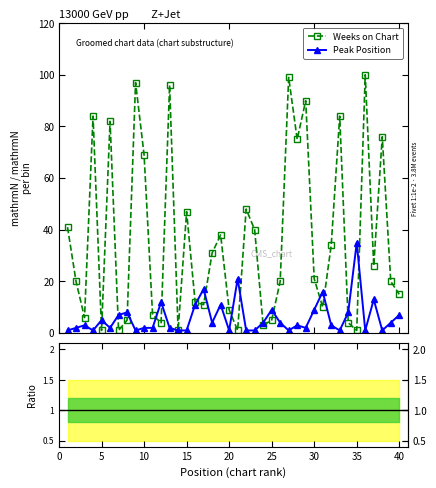

At which category is the sum across all series the highest?

36